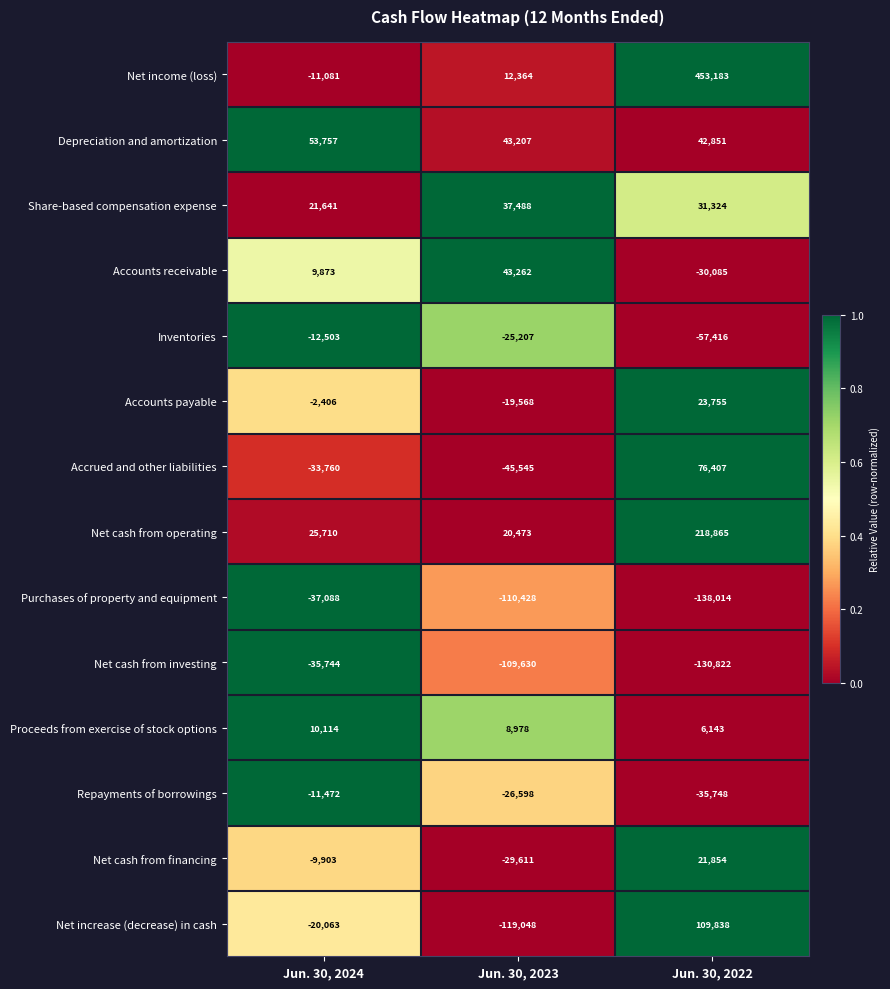

Rank the categories by Repayments of borrowings value from highest to lowest.

Jun. 30, 2024, Jun. 30, 2023, Jun. 30, 2022